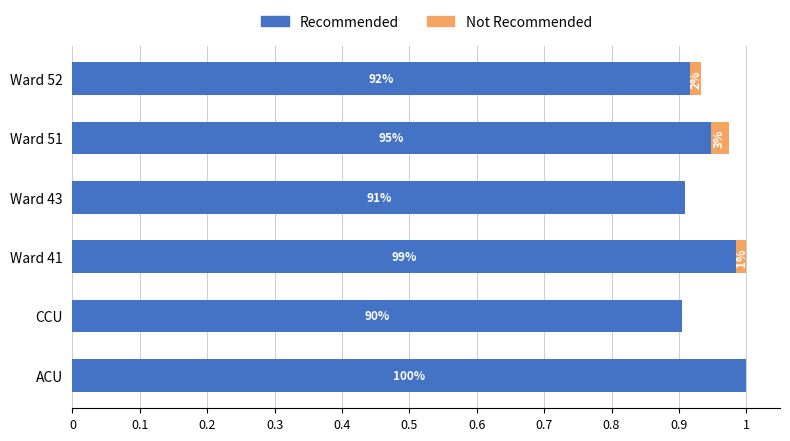

What are all the series names shown in the legend?

Recommended, Not Recommended